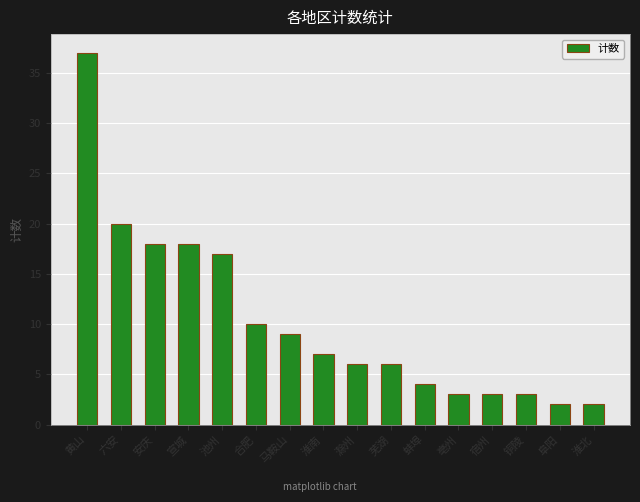

How many bars are there in total?

16